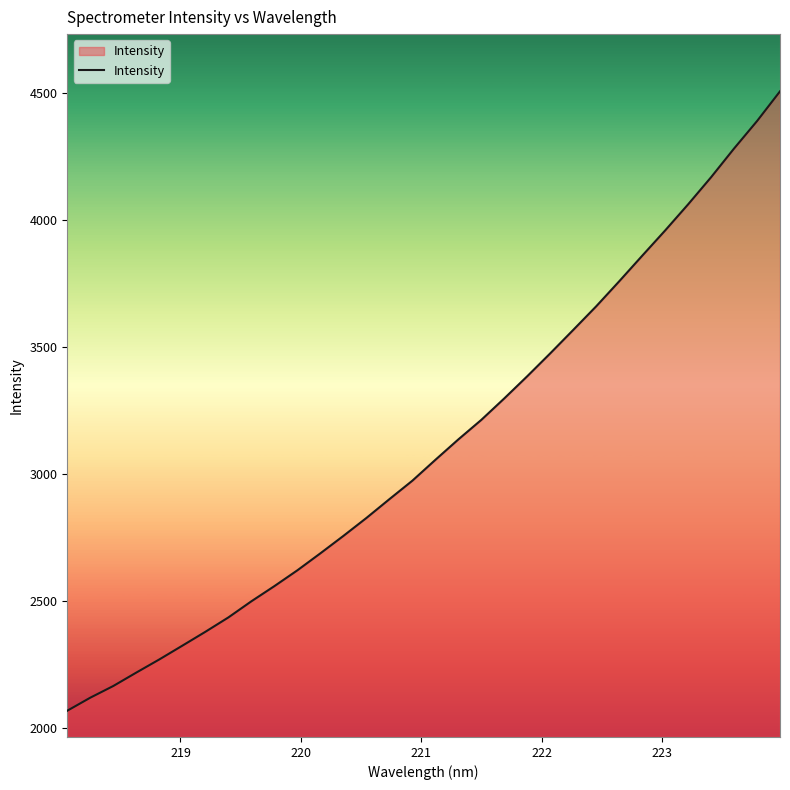

What is the greatest value displayed?

4508.2